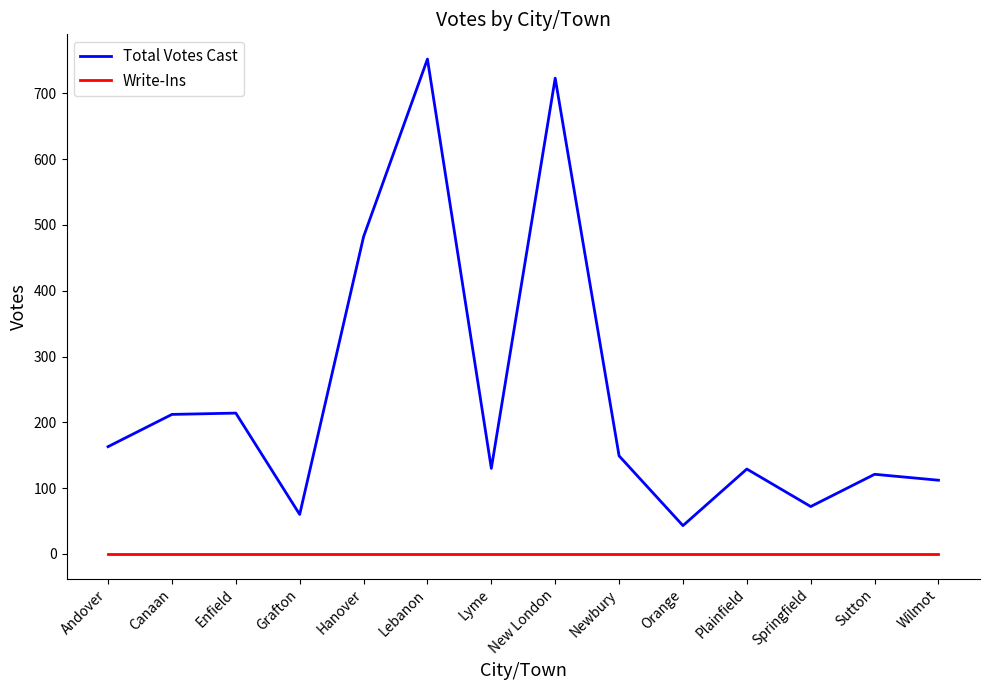

Which series has the largest range (max minus min)?

Total Votes Cast